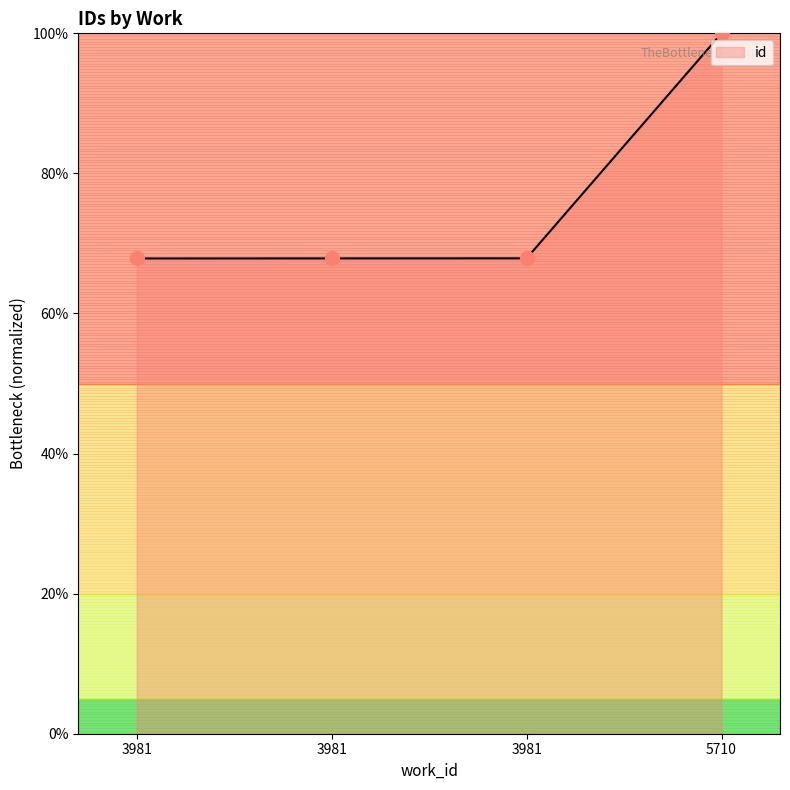

What is the change in value from 3981 to 5710?

+32.1